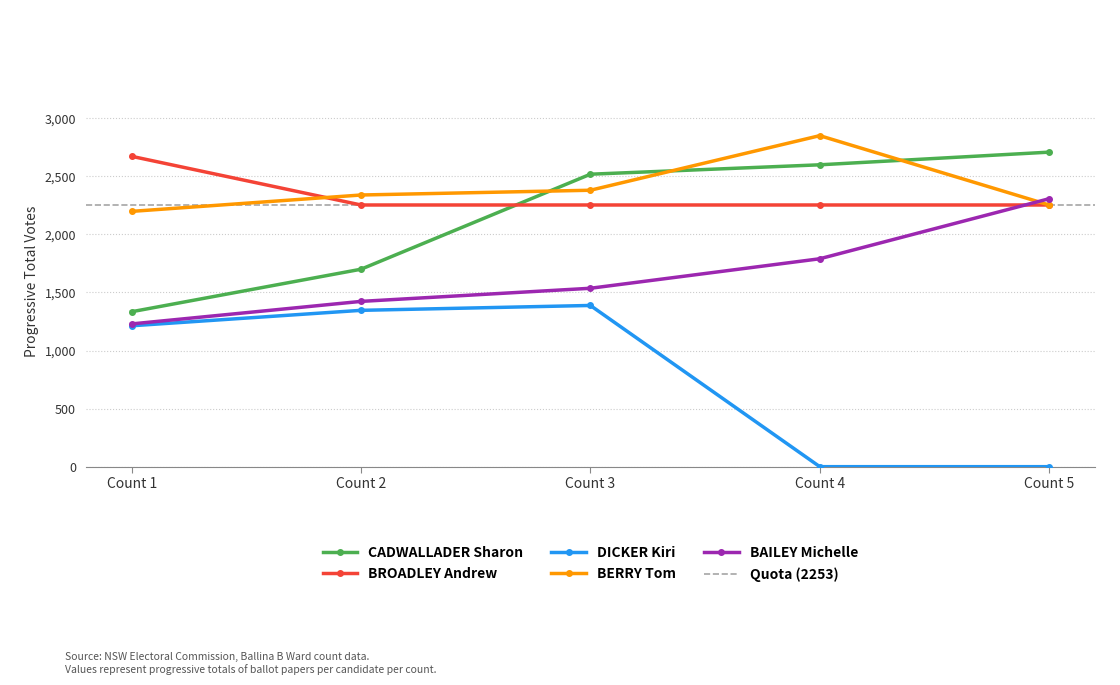

What is the lowest value of the CADWALLADER Sharon series?

1334